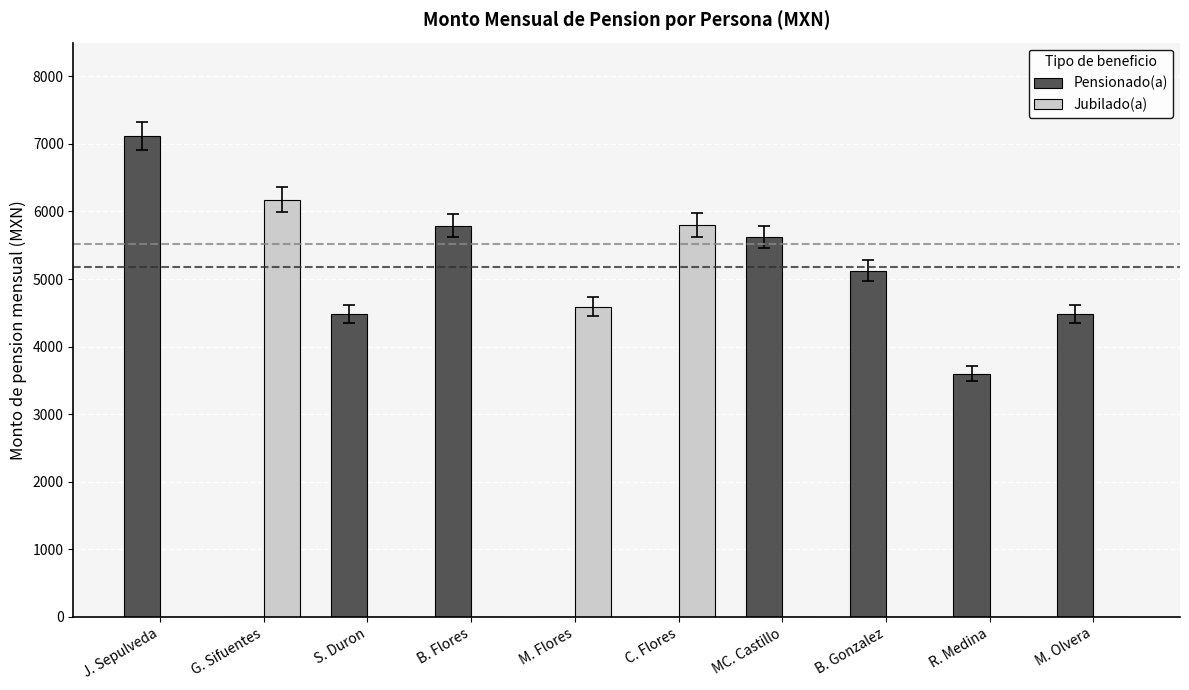

The Jubilado(a) series shows 9335.0 at G. Sifuentes. True or false?

False